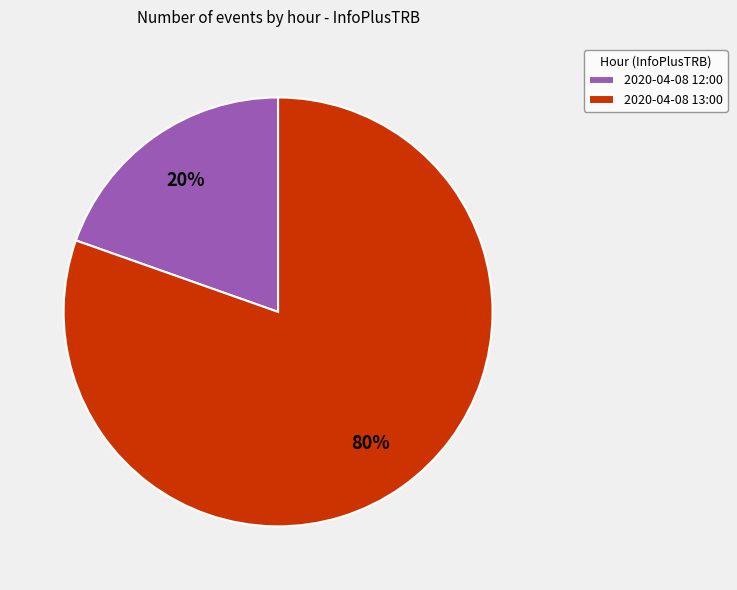

Which has a higher value, 2020-04-08 13:00 or 2020-04-08 12:00?

2020-04-08 13:00